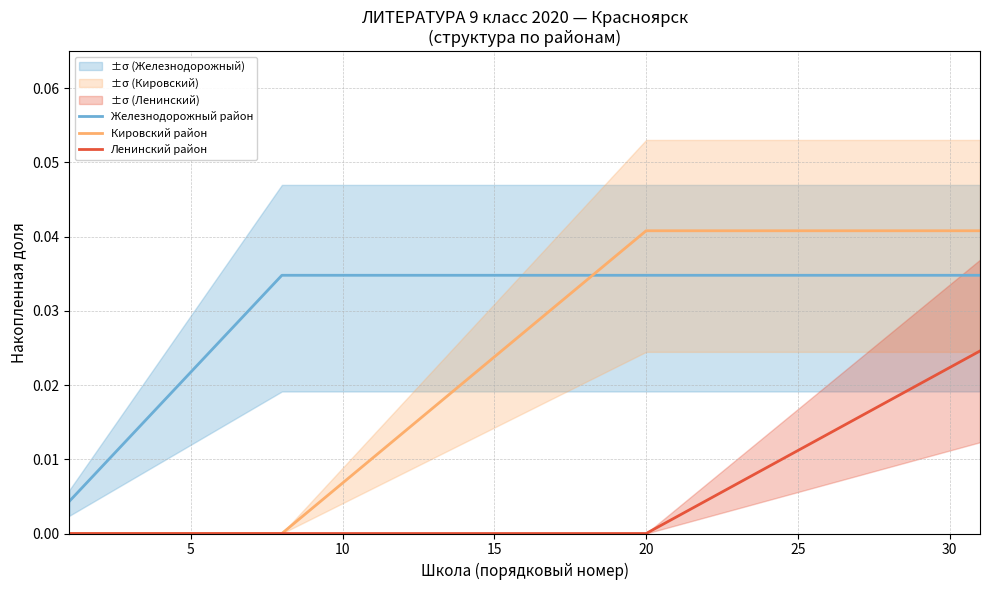

True or false: Кировский район and Ленинский район intersect in this chart.

False